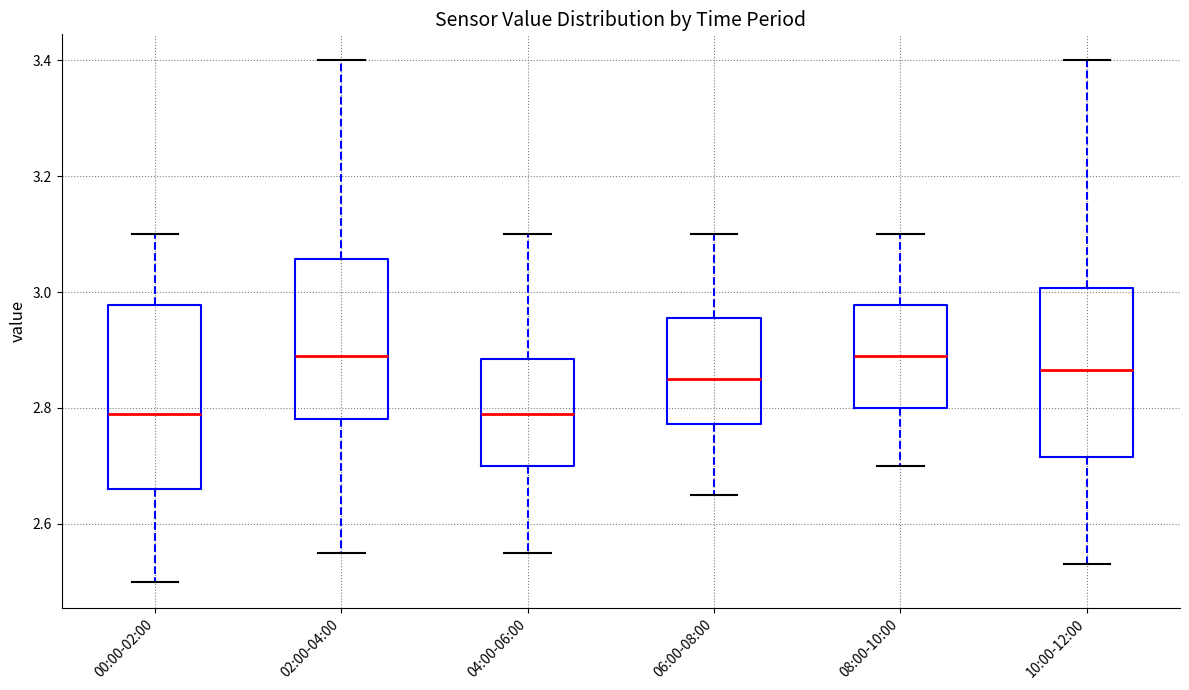

Where is the upper edge of the box for 04:00-06:00 on the y-axis? The values are not printed on the chart, so give them approximately, as read against the axis.

2.88